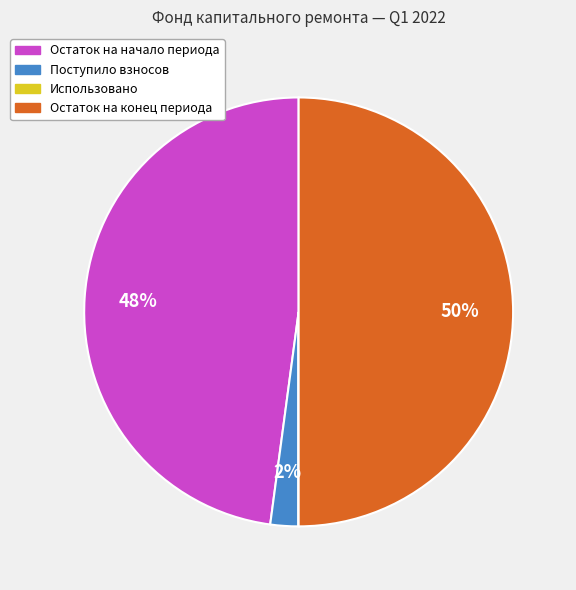

To the nearest percent, what is the average slice percentage?

25%